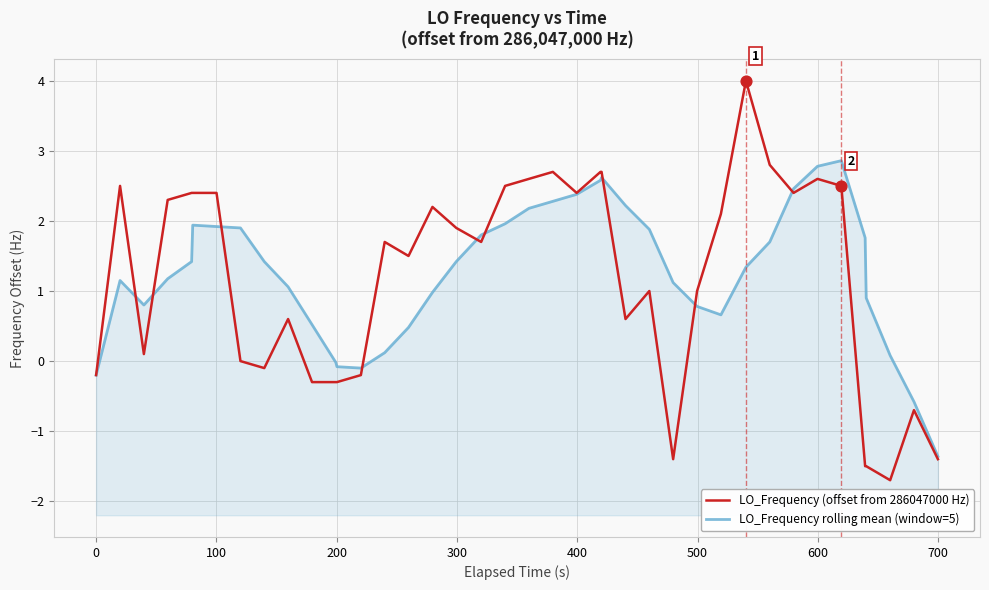

At how many categories does at least one series exceed 3?

1